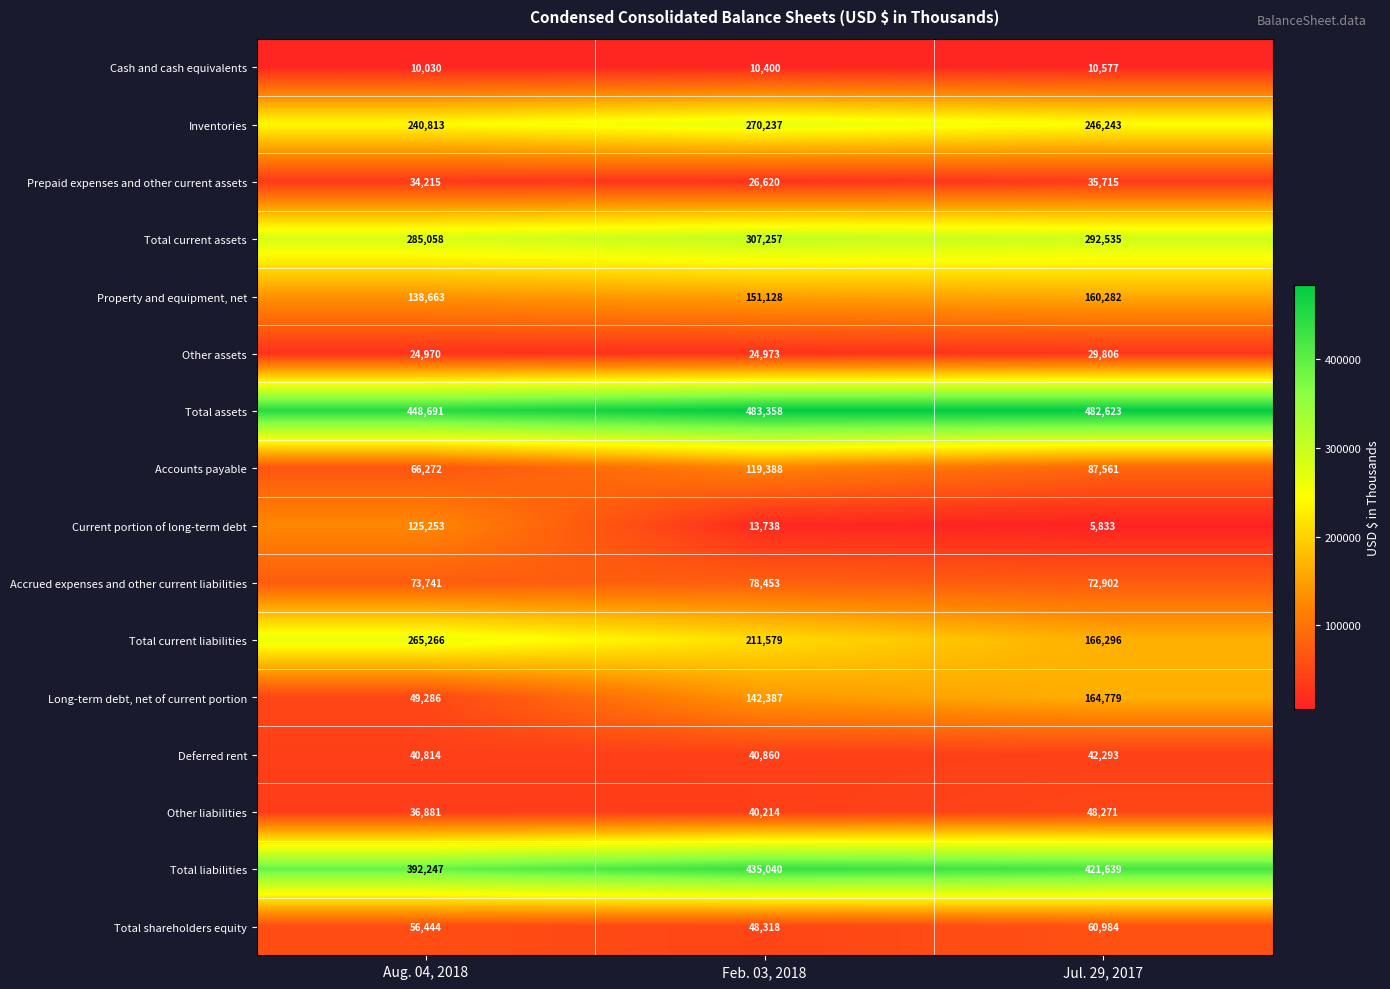

The Other liabilities series shows 52667 at Feb. 03, 2018. True or false?

False